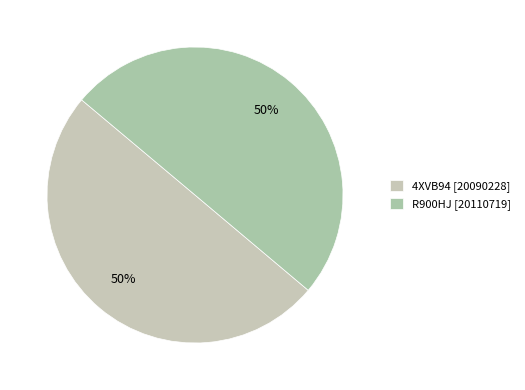

Is it true that R900HJ is 62% of the pie?

False